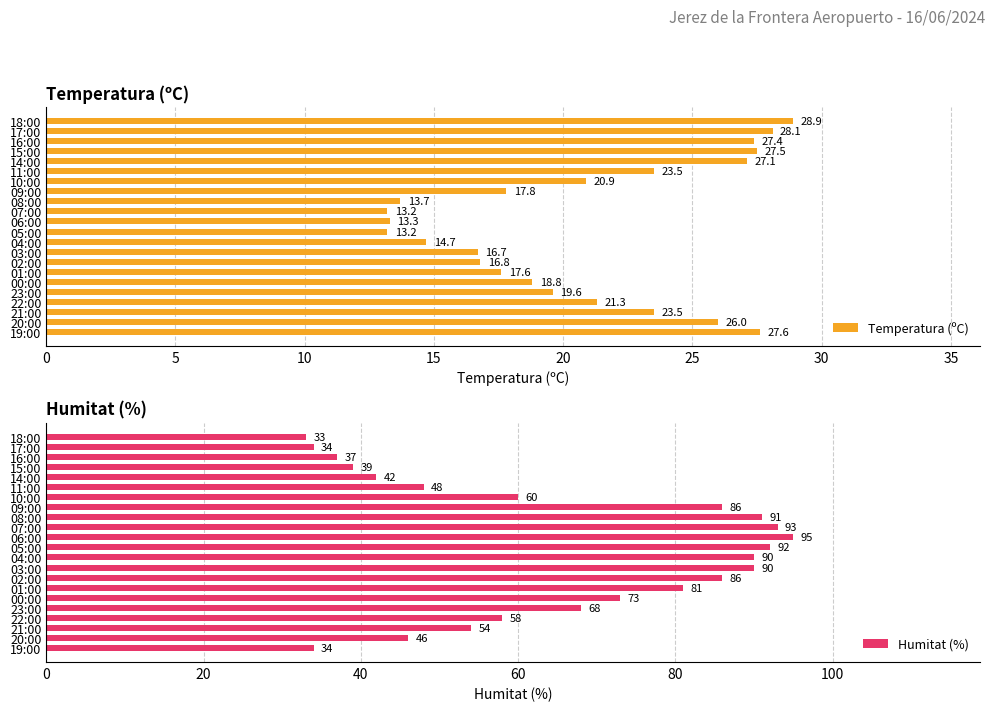

True or false: Humitat (%) has a value of 17.5 at 19:00.

False